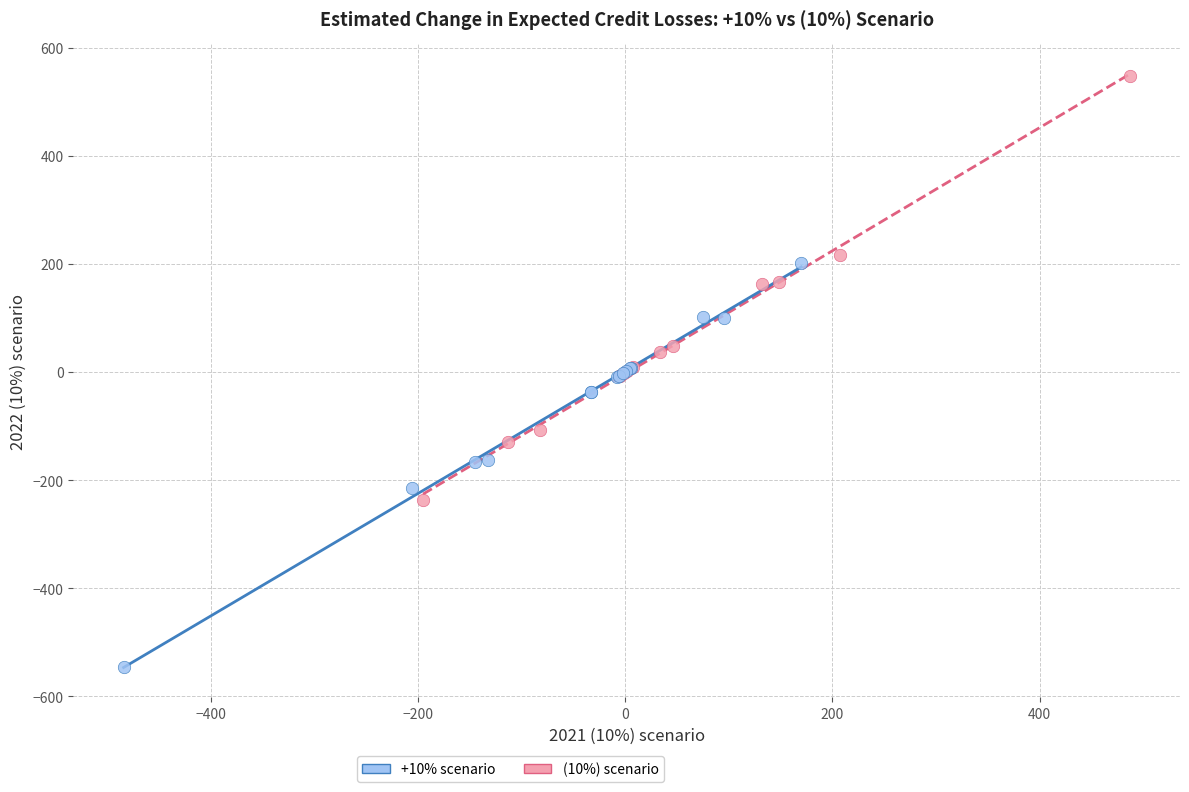

Which series contains the highest Y value?

(10%) scenario